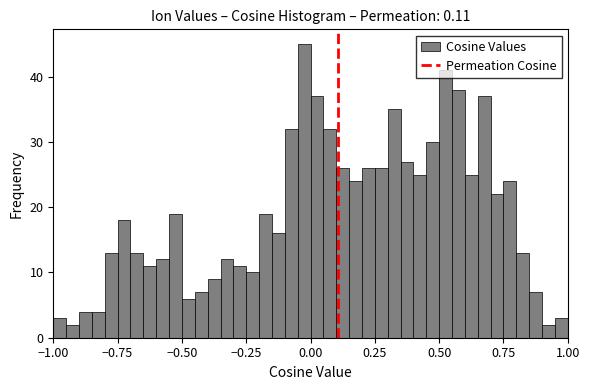

Around what value on the x-axis is the tallest bar? Give the approximate position of its centre, as read against the axis.

0.00